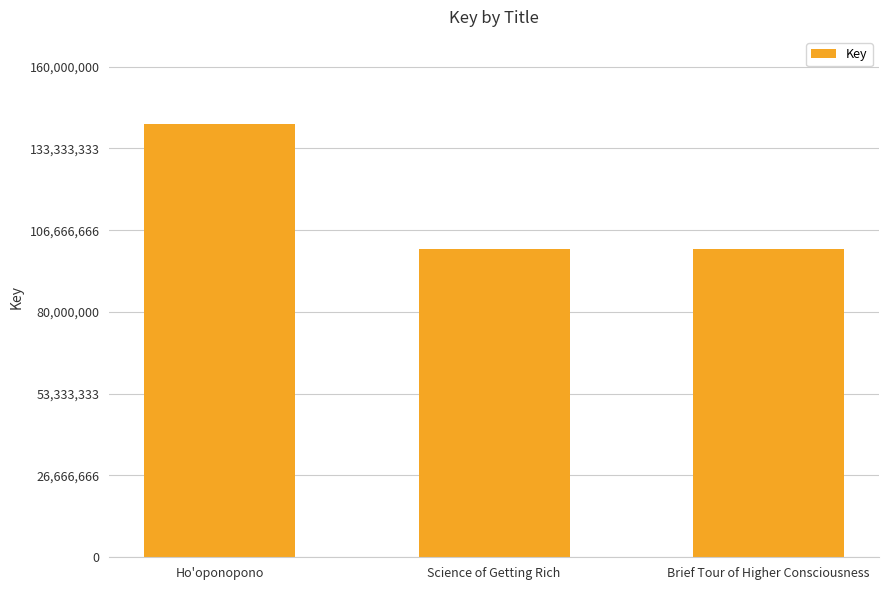

What is the greatest value displayed?

141405617